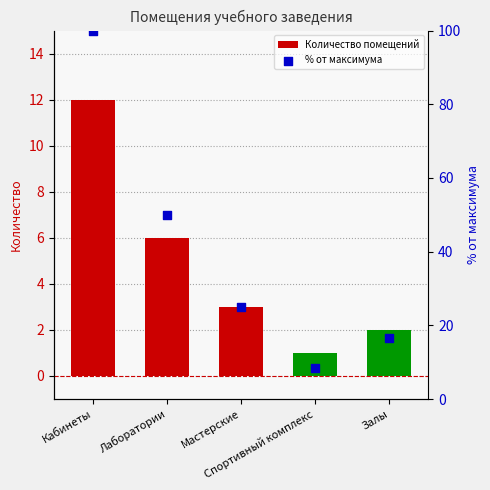

Which series has the largest total across all categories?

% от максимума